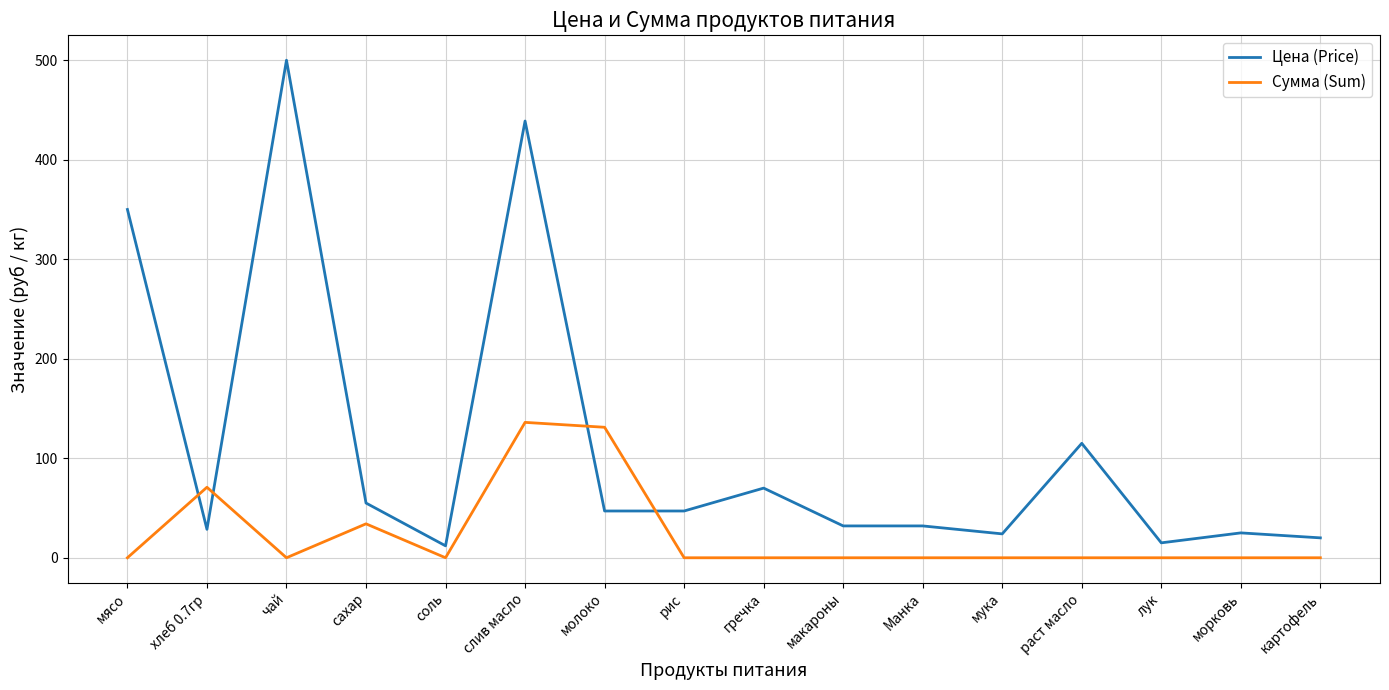

What is the average value of the Цена (Price) series?

113.2